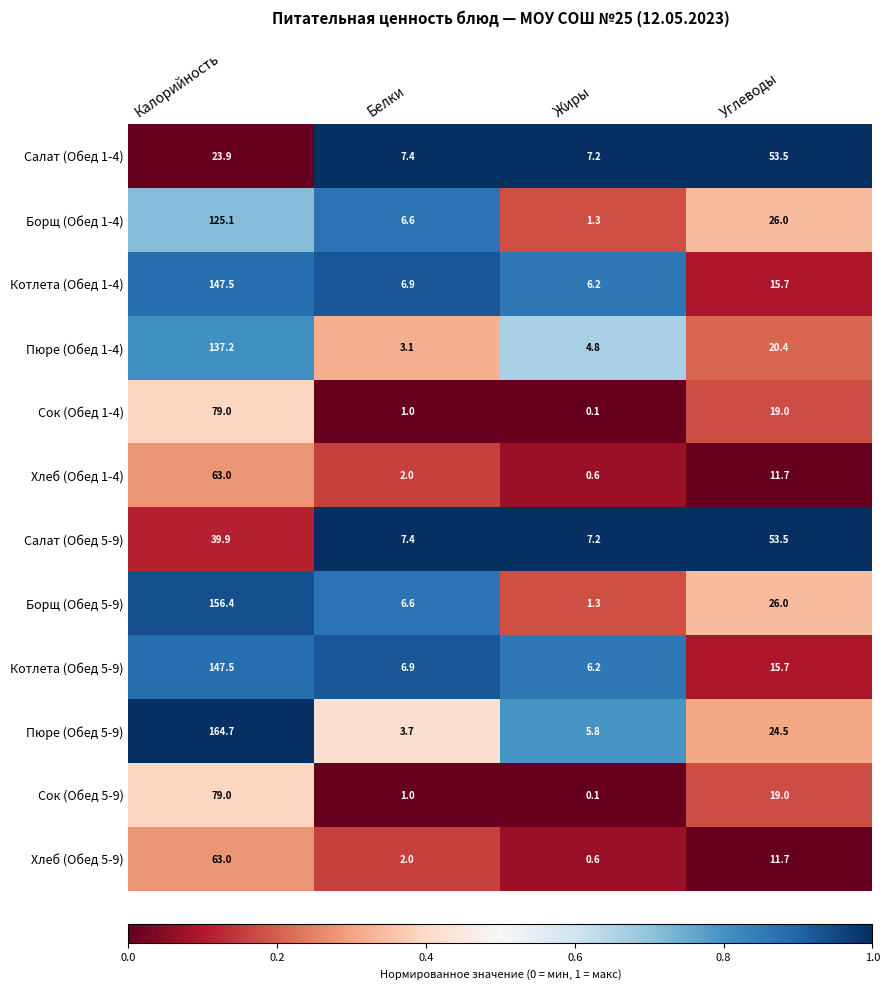

True or false: Салат (Обед 5-9) has a value of 39.9 at Калорийность.

True